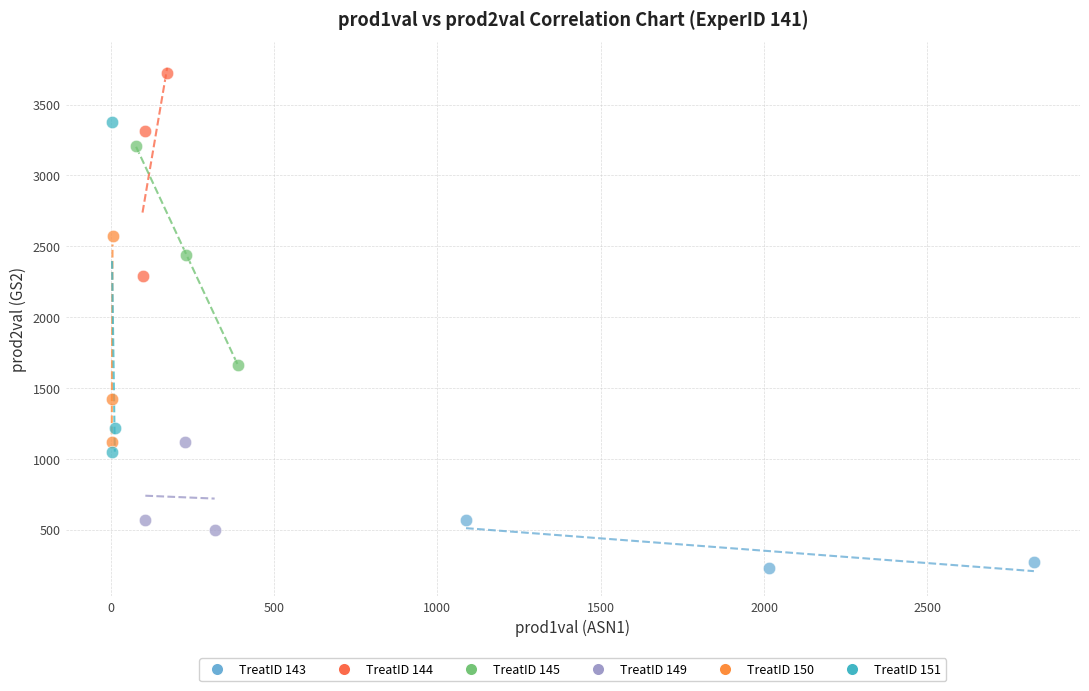

Which series has the widest spread of Y values?

TreatID 151